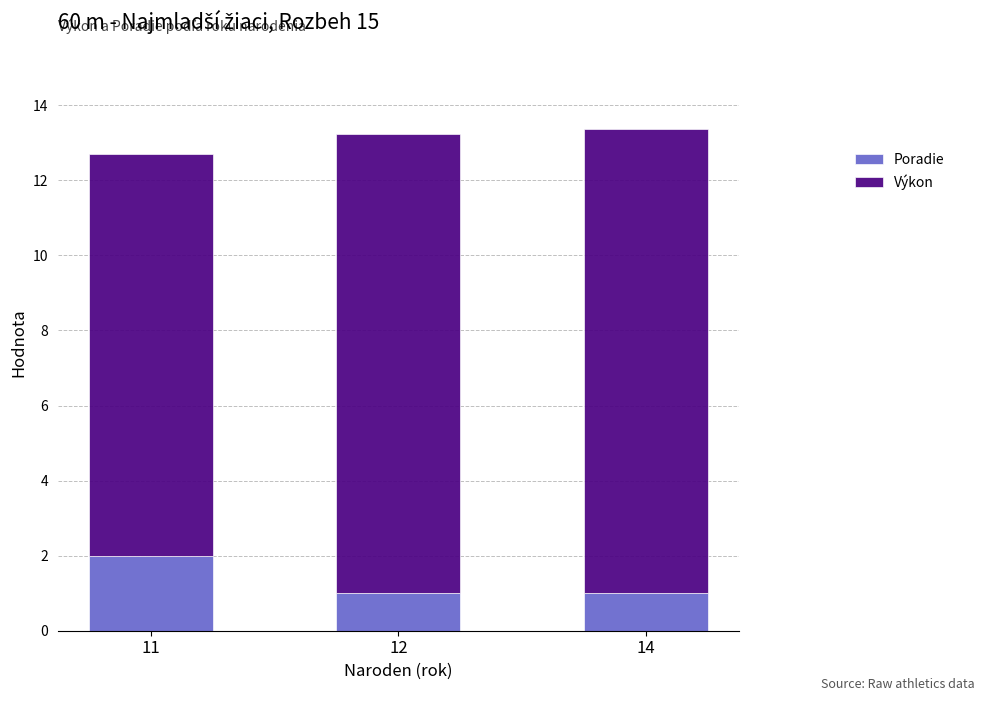

Count the number of categories in the chart.

3